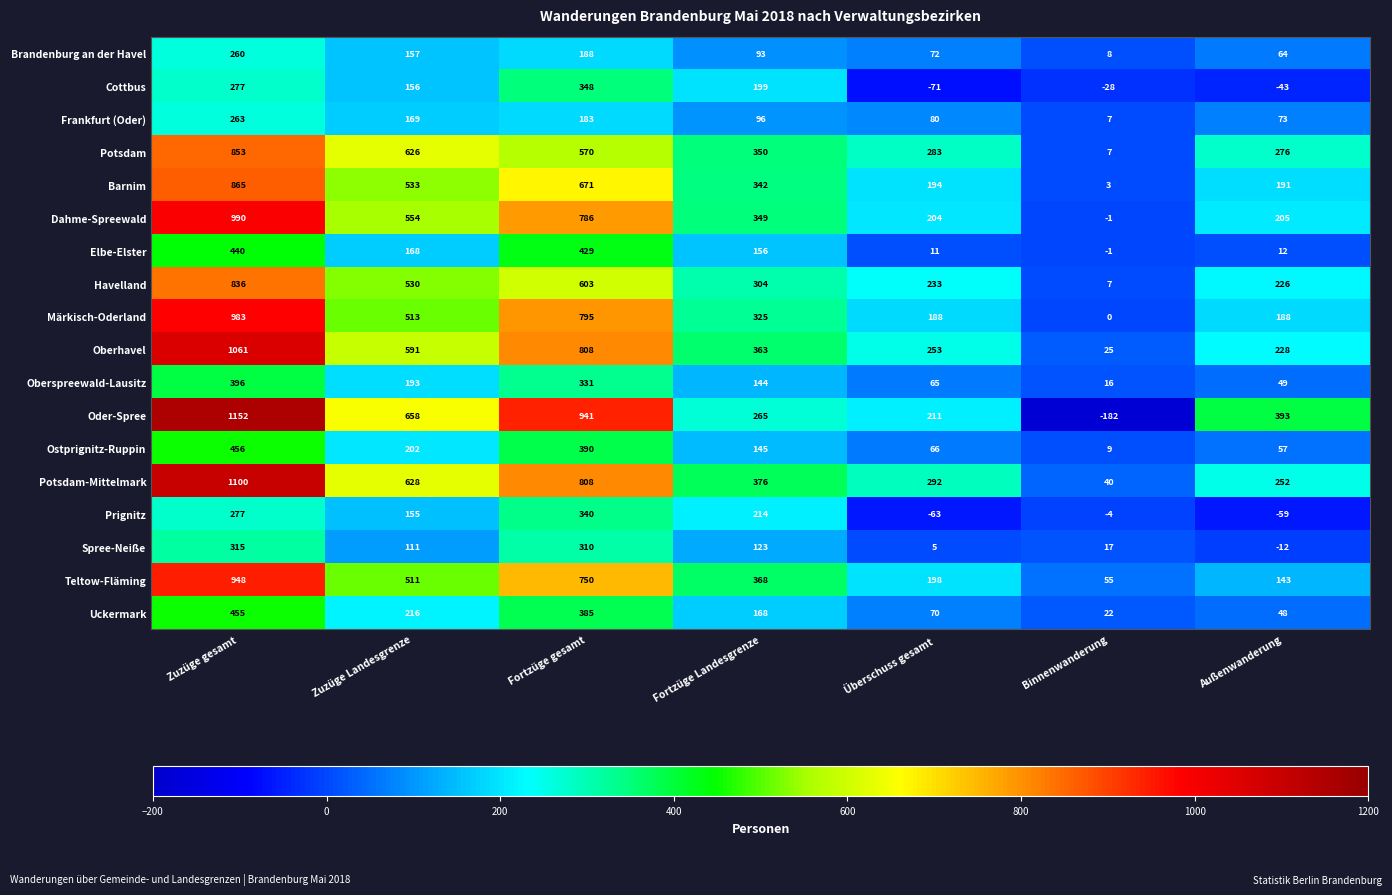

List the labels in order of Potsdam value, largest first.

Zuzüge gesamt, Zuzüge Landesgrenze, Fortzüge gesamt, Fortzüge Landesgrenze, Überschuss gesamt, Außenwanderung, Binnenwanderung